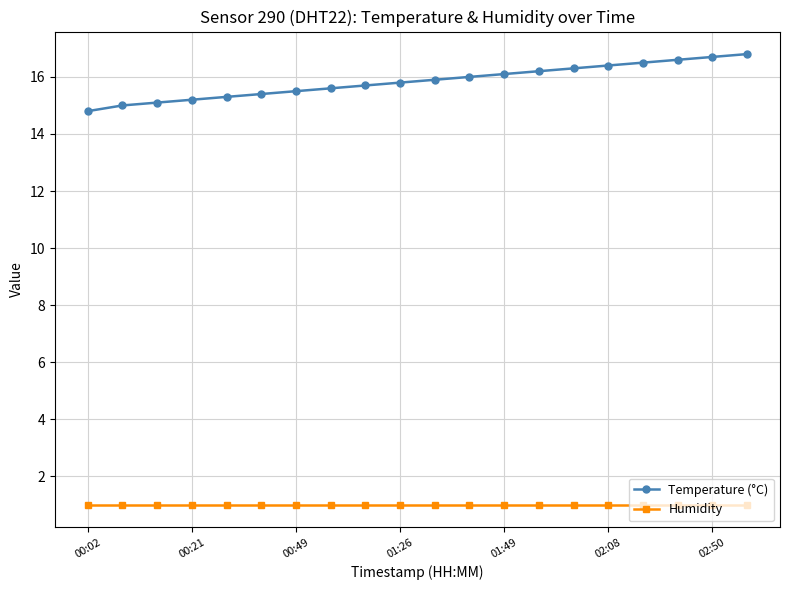

Does the chart have visible grid lines?

Yes